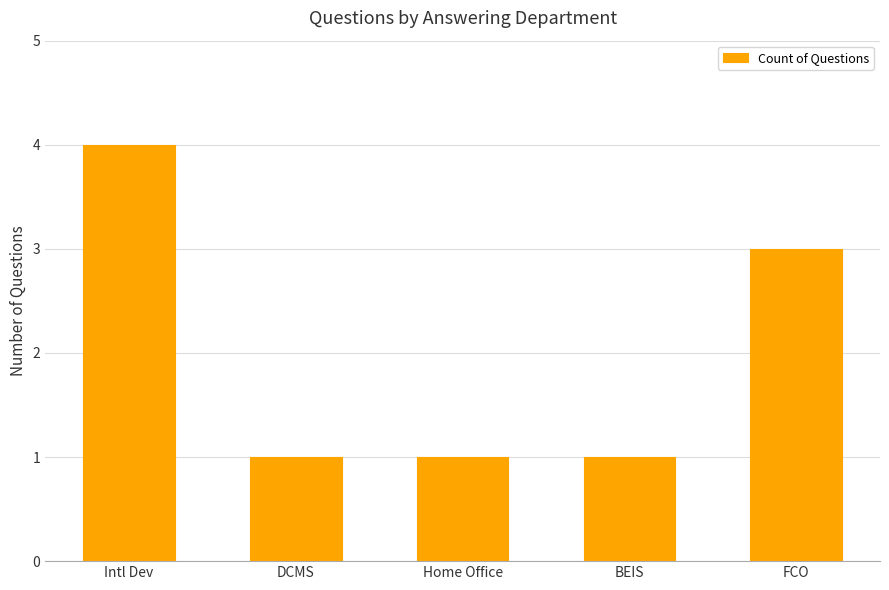

How many series are shown in this chart?

1